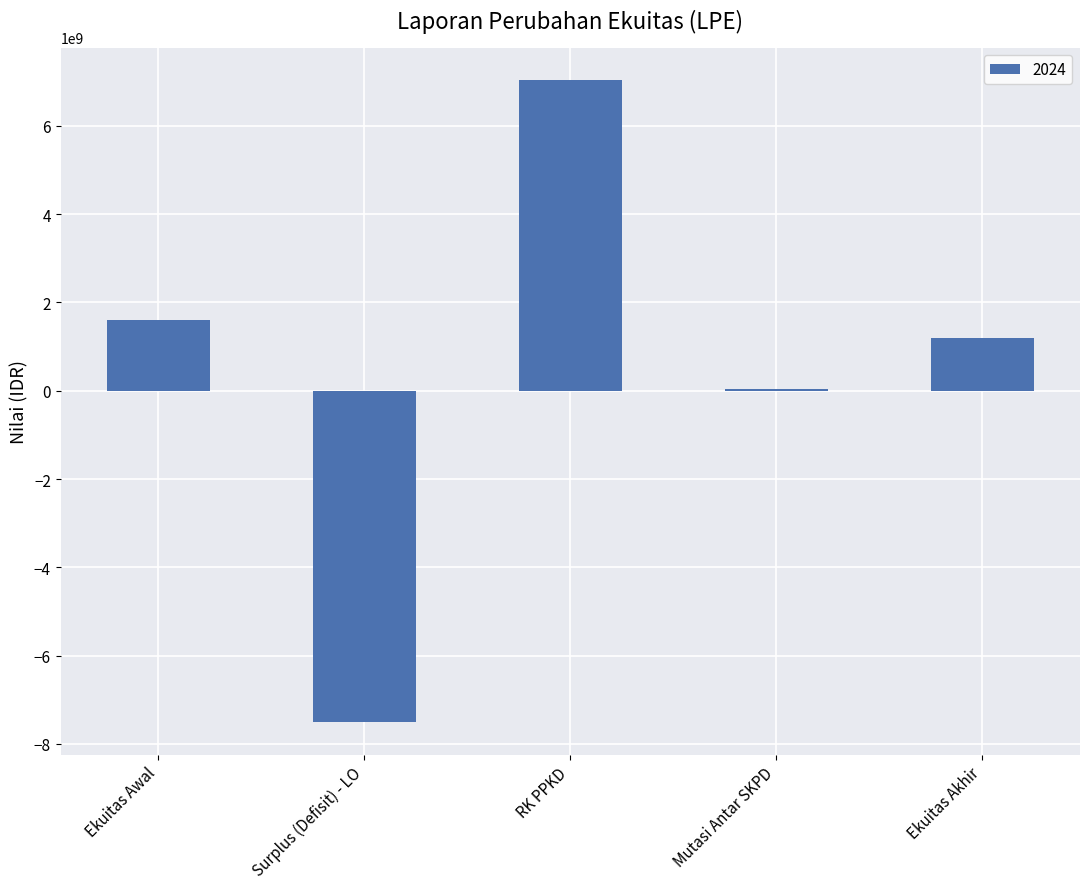

True or false: the data shows 7046643959.0 at RK PPKD.

True